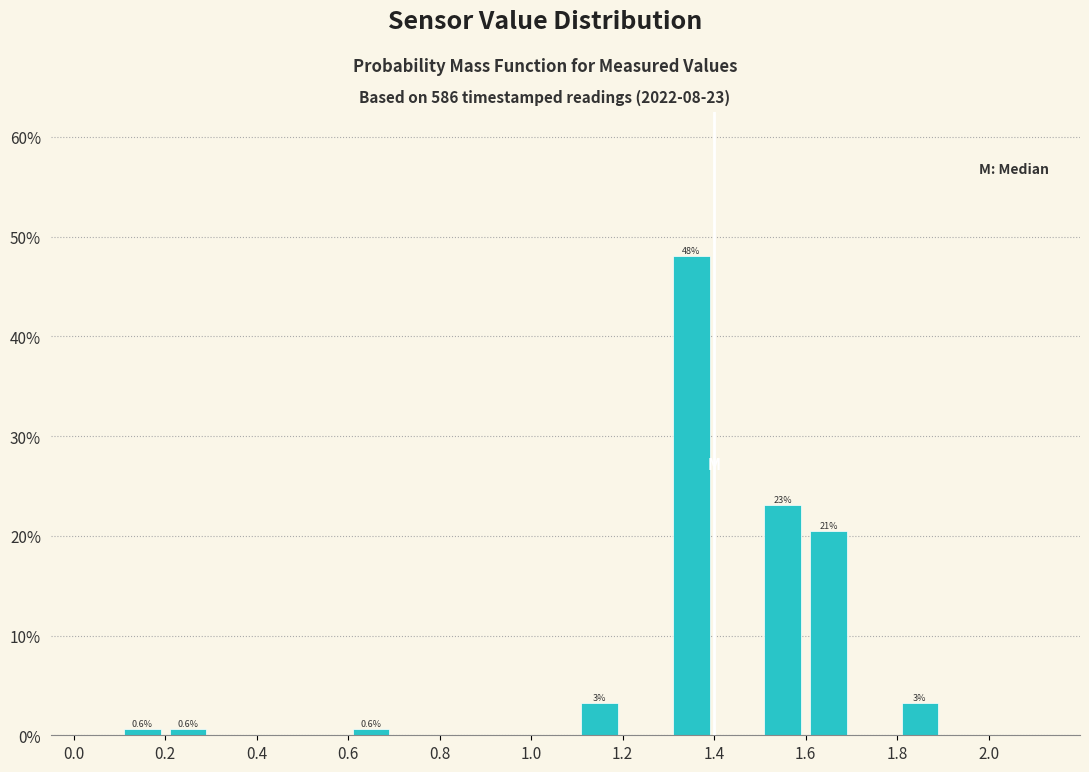

Over which range of the x-axis is the bar tallest?

1.3 to 1.4